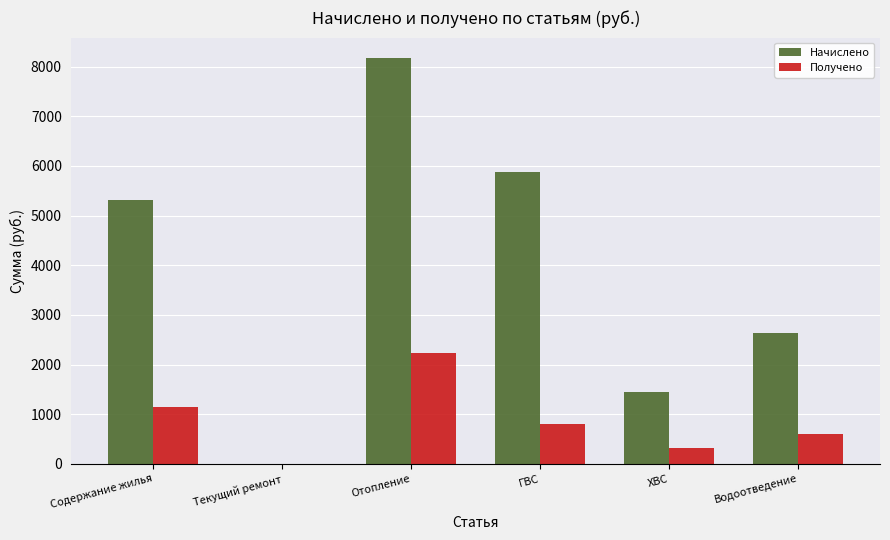

The Начислено series shows 559.5 at ХВС. True or false?

False